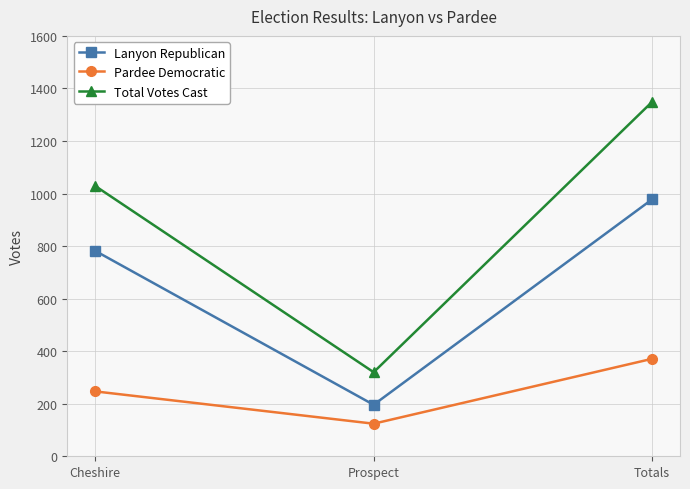

Reading left to right, transcribe all the data shown in this chart.

Lanyon Republican: Cheshire=782	Prospect=196	Totals=978
Pardee Democratic: Cheshire=247	Prospect=124	Totals=371
Total Votes Cast: Cheshire=1029	Prospect=320	Totals=1349